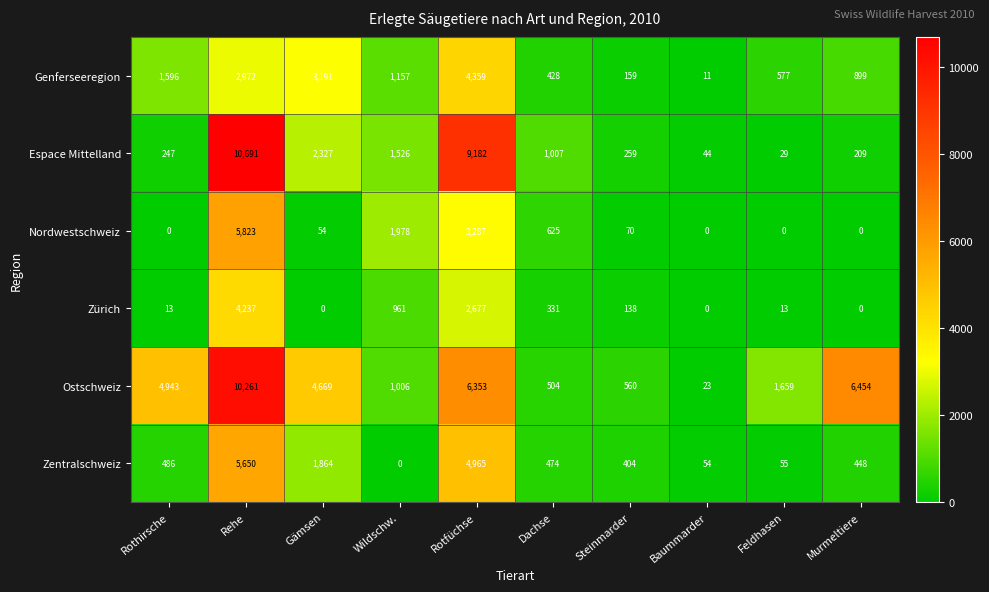

The value of Zentralschweiz at Baummarder is 70. True or false?

False